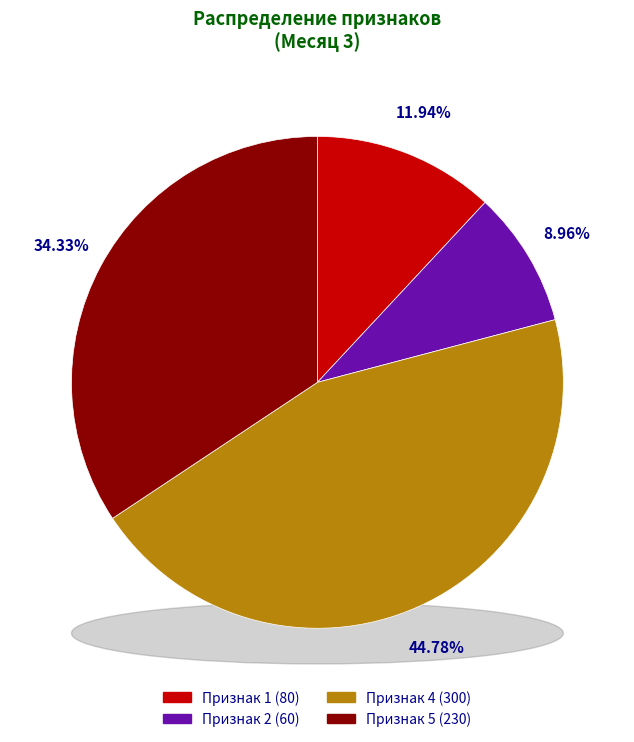

How many segments does this pie chart have?

4